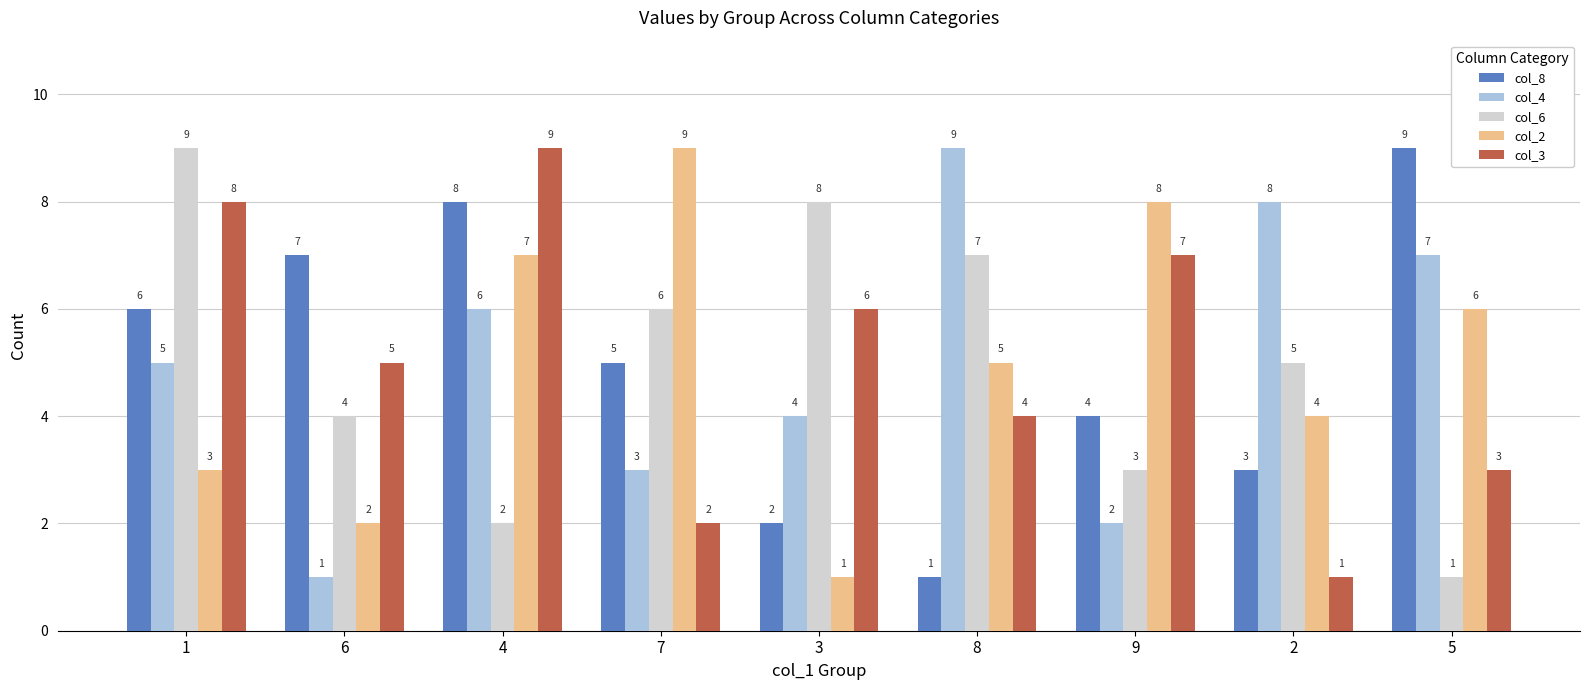

What is the difference between the col_8 values at 2 and 5?

6